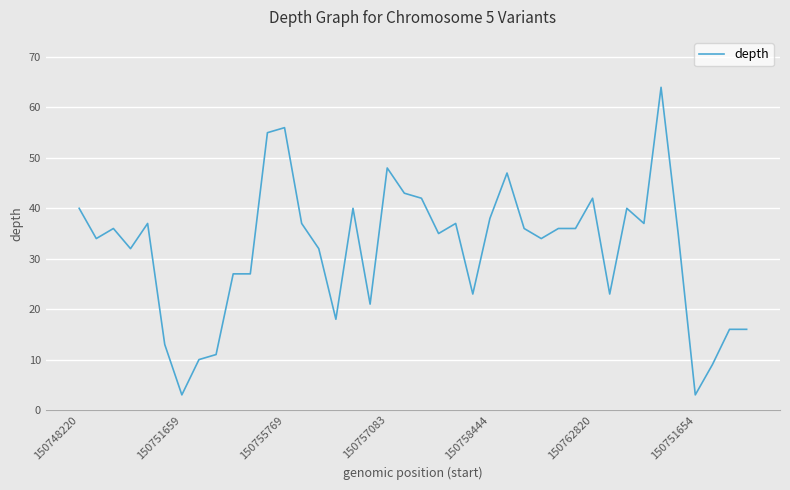

What is the minimum value shown in the chart?

3